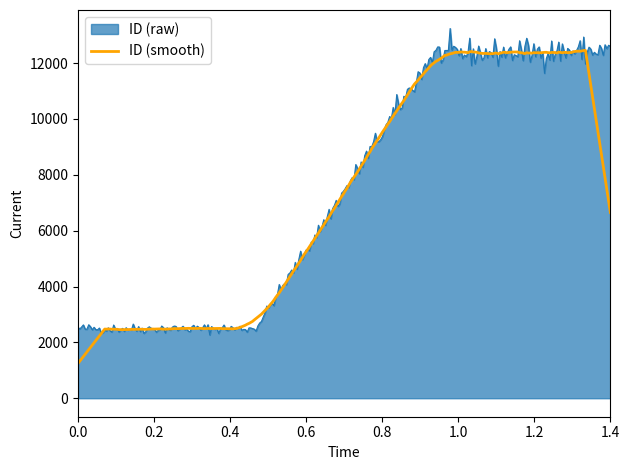

What is the maximum value for ID (smooth)?

12454.0